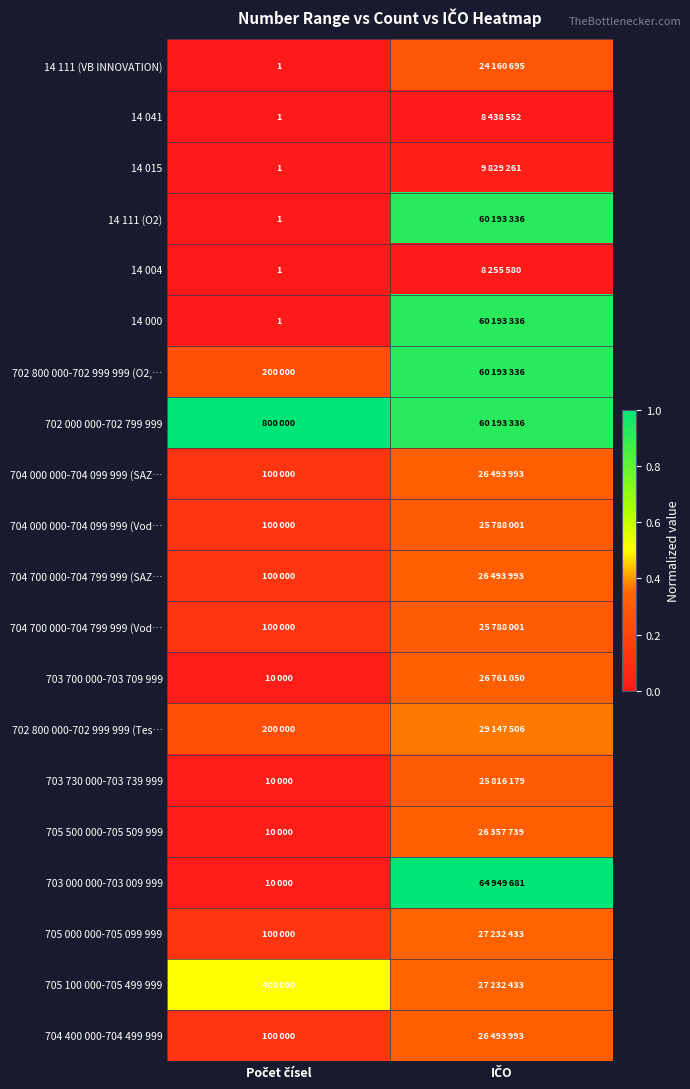

Which series has the largest total across all categories?

702 000 000-702 799 999